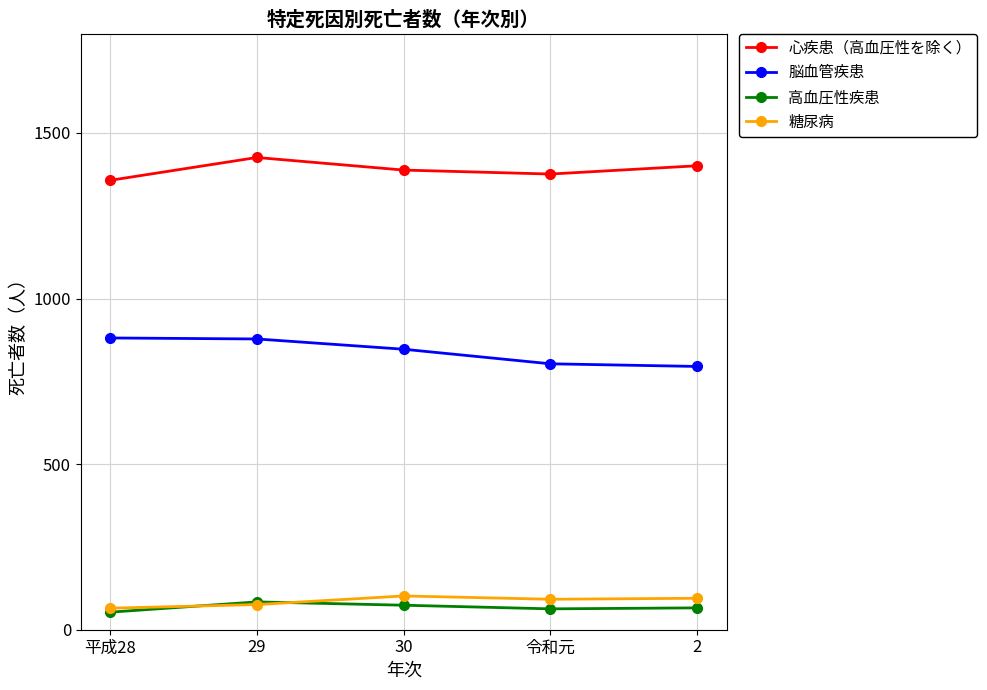

What is the label of the 3rd point from the left?

30